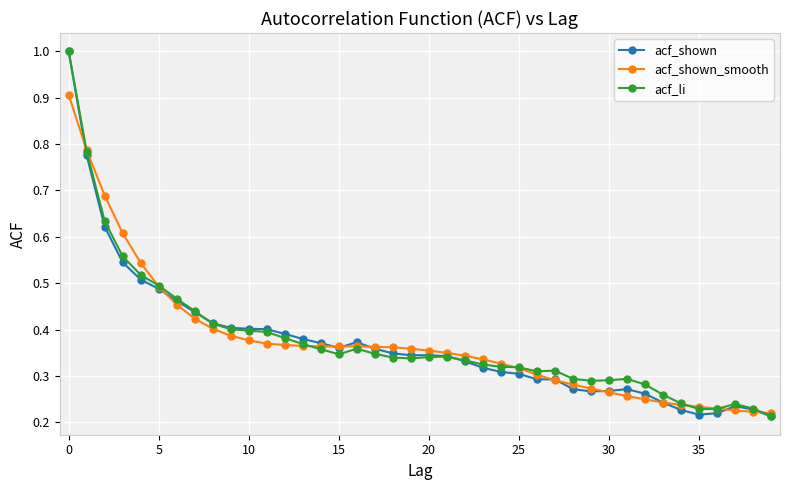

Which series has the largest range (max minus min)?

acf_shown